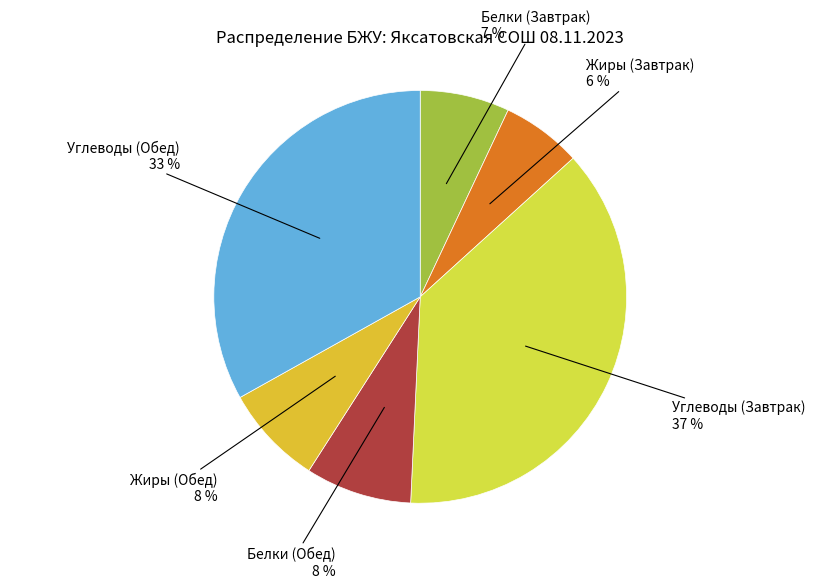

What is the largest slice in the pie chart?

Углеводы (Завтрак)